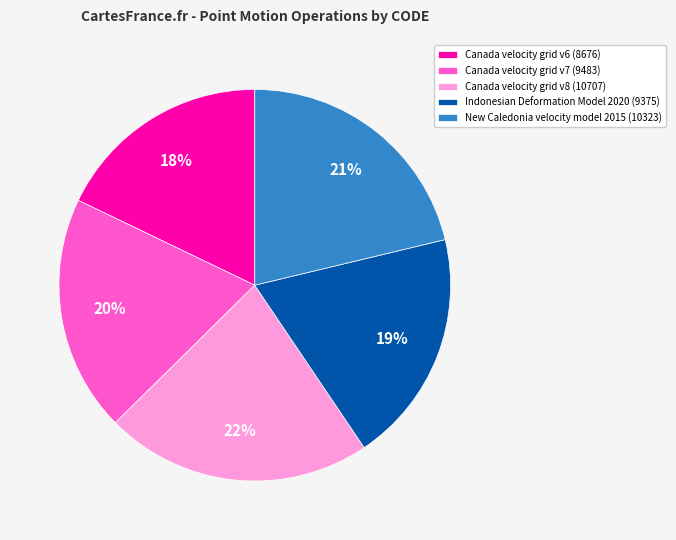

To the nearest percent, what percentage of the pie is Indonesian Deformation Model 2020?

19%